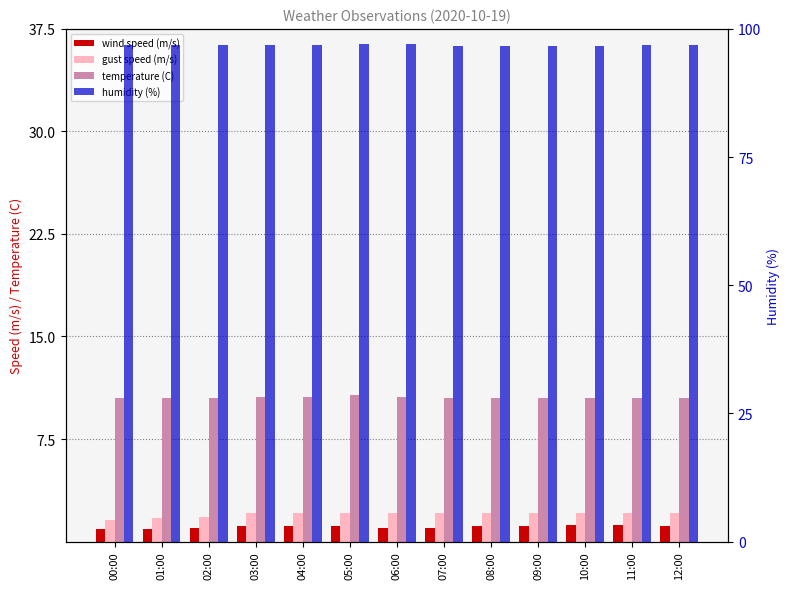

Between 06:00 and 04:00, which is larger?

04:00